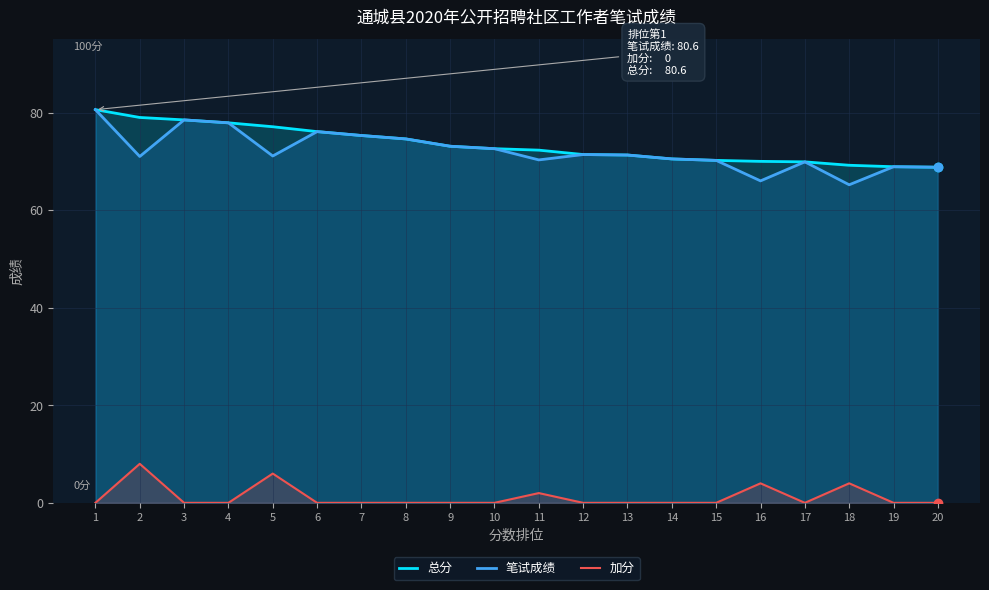

True or false: 加分 and 笔试成绩 cross at least once.

False